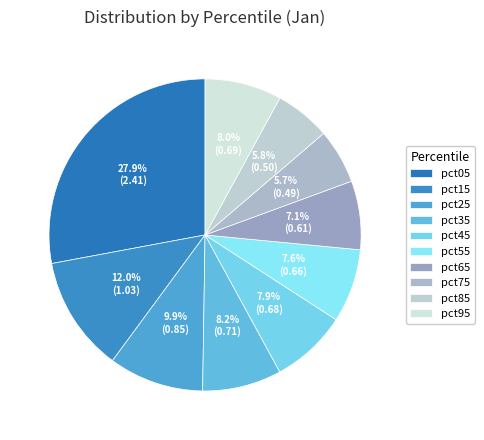

Which category has the biggest portion of the pie?

pct05